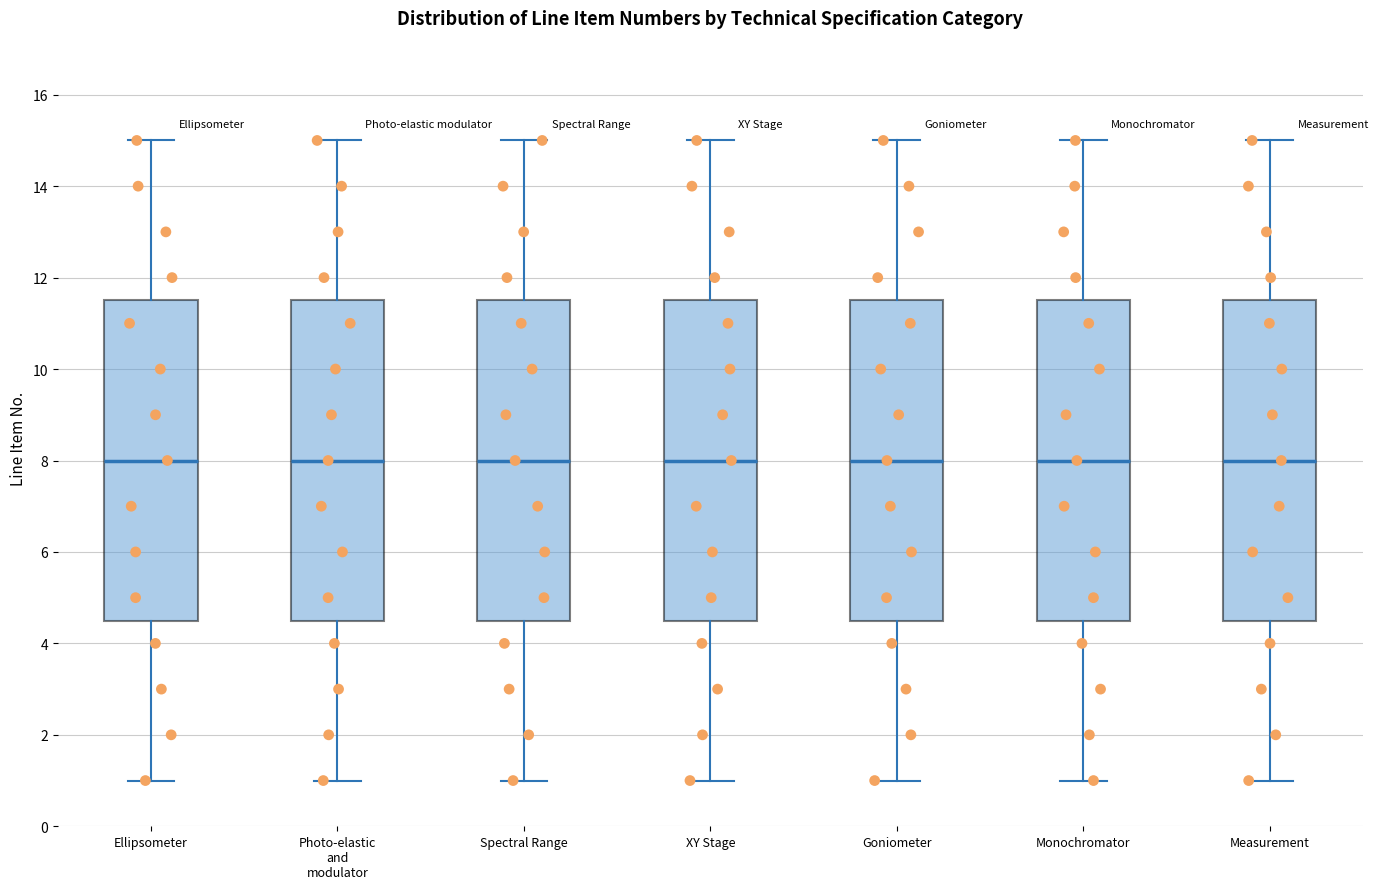

Reading left to right, transcribe this box plot: for each box, give where its median line is, the range the box spans, and where its two whiskers end, as read against the y-axis. The values are not printed on the chart, so give them approximately, as read against the axis.

Ellipsometer: median 8.0, box 4.6 to 11.6, whiskers 1.0 to 15.0
Photo-elastic and modulator: median 8.0, box 4.6 to 11.6, whiskers 1.0 to 15.0
Spectral Range: median 8.0, box 4.6 to 11.6, whiskers 1.0 to 15.0
XY Stage: median 8.0, box 4.6 to 11.6, whiskers 1.0 to 15.0
Goniometer: median 8.0, box 4.6 to 11.6, whiskers 1.0 to 15.0
Monochromator: median 8.0, box 4.6 to 11.6, whiskers 1.0 to 15.0
Measurement: median 8.0, box 4.6 to 11.6, whiskers 1.0 to 15.0